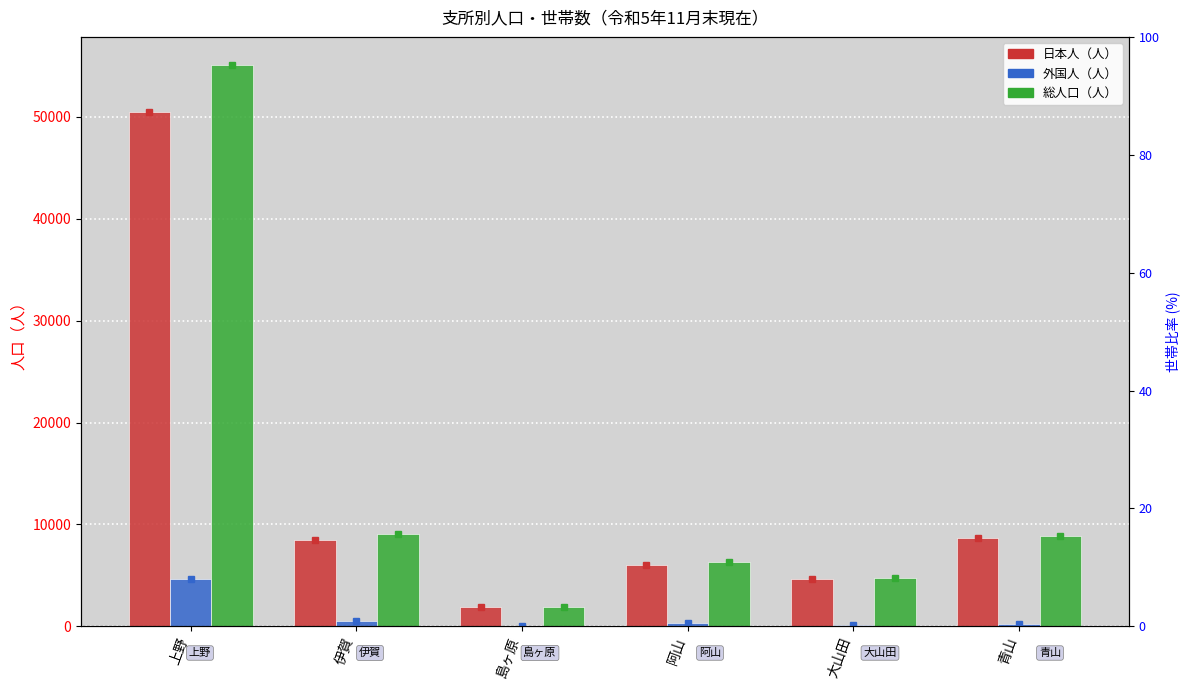

Rank the series by their maximum value, from highest to lowest.

総人口（人）, 日本人（人）, 外国人（人）